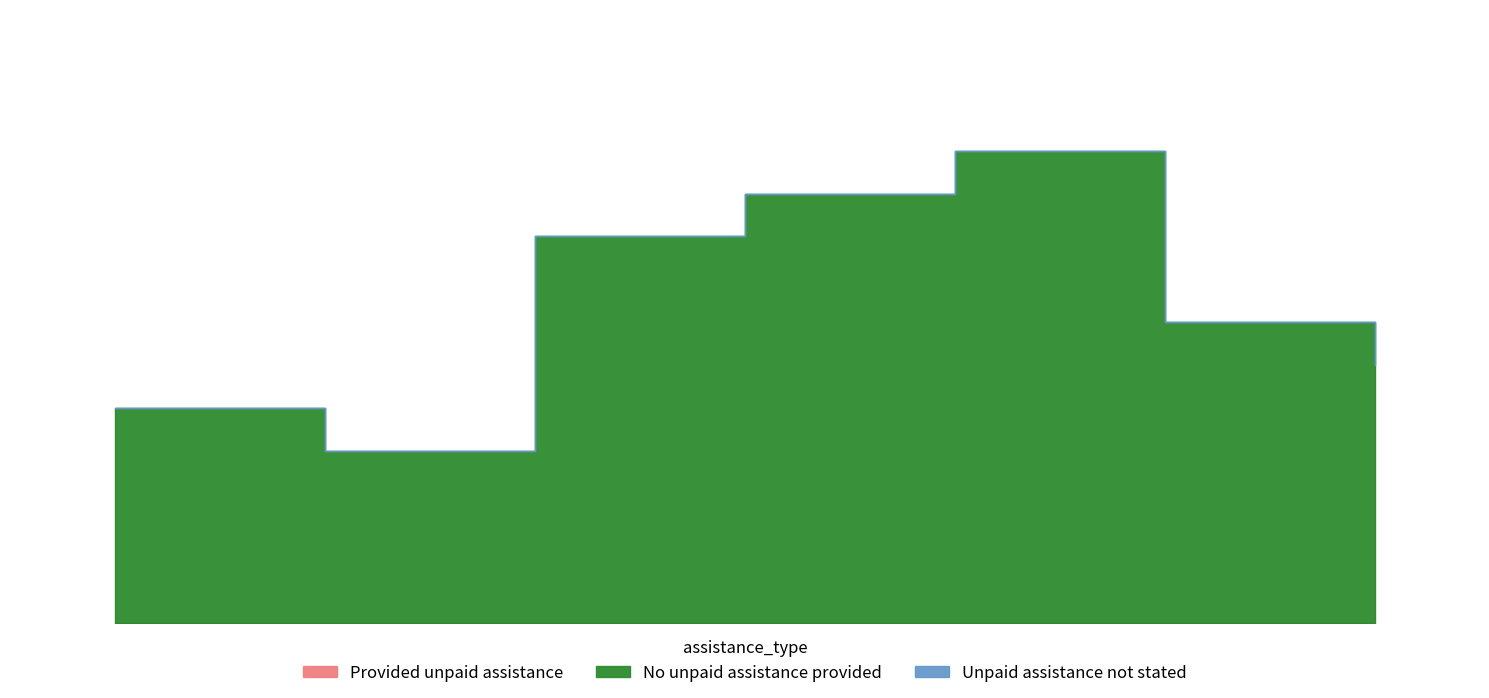

Which series has the largest total across all categories?

No unpaid assistance provided